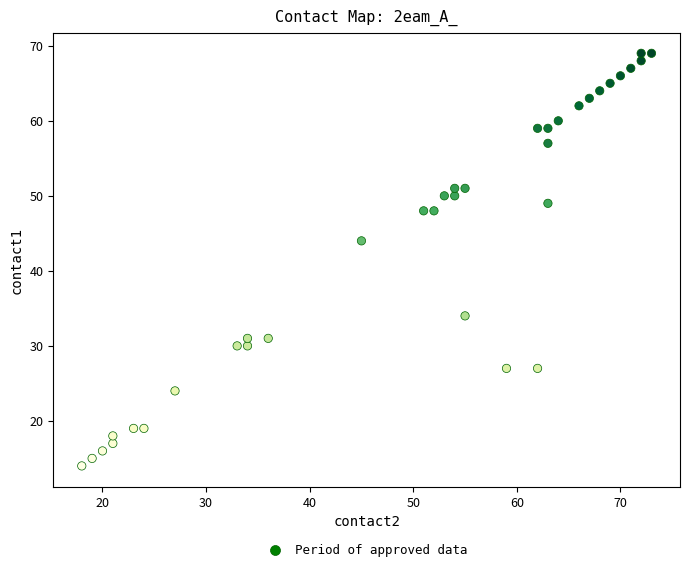

What Y value in the scatter plot is closest to 41?

44